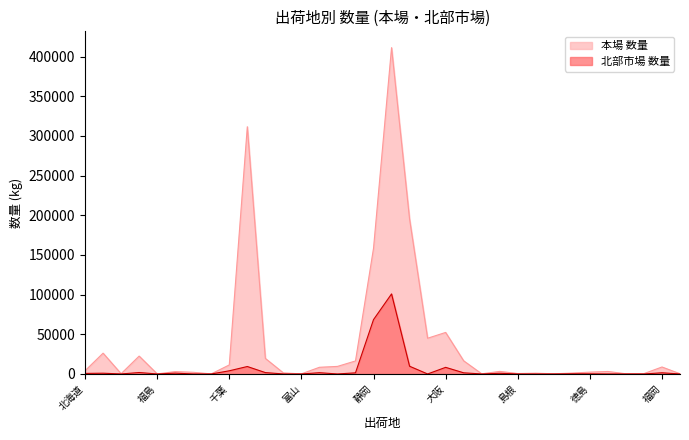

Which category has the lowest value in the 本場 数量 series?

福島